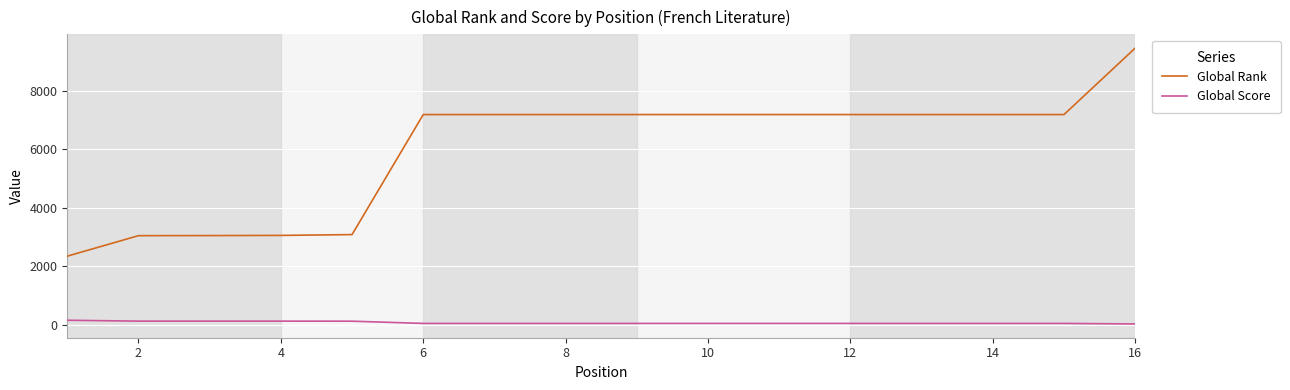

Which series has the largest total across all categories?

Global Rank